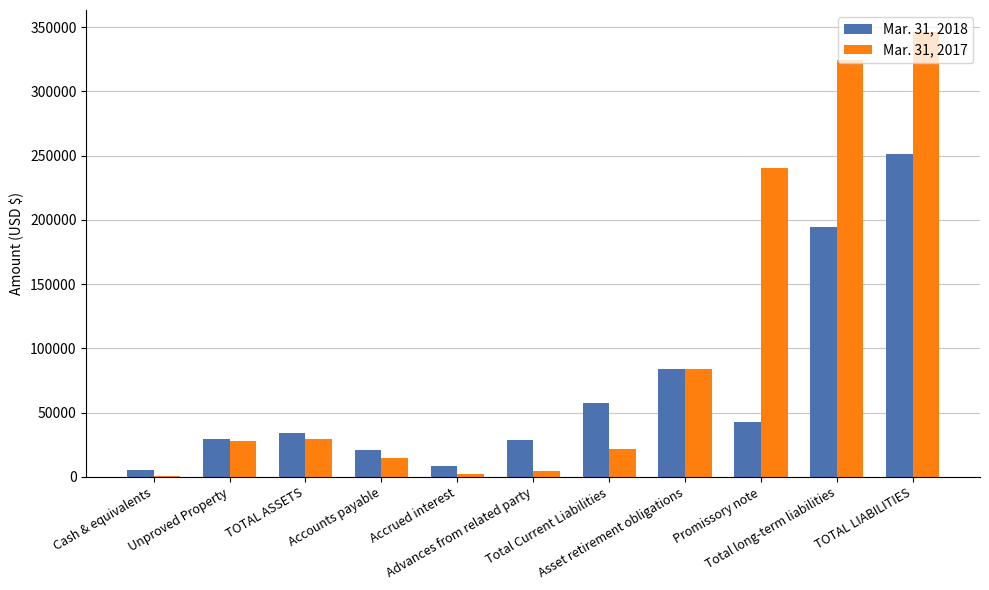

What is the average value of the Mar. 31, 2017 series?

99665